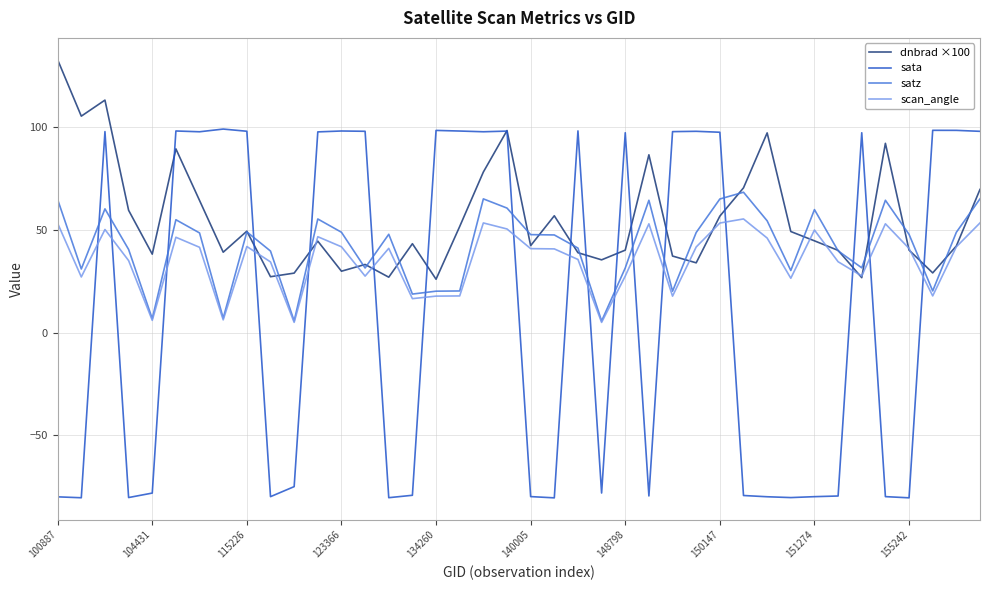

True or false: satz and sata intersect in this chart.

True